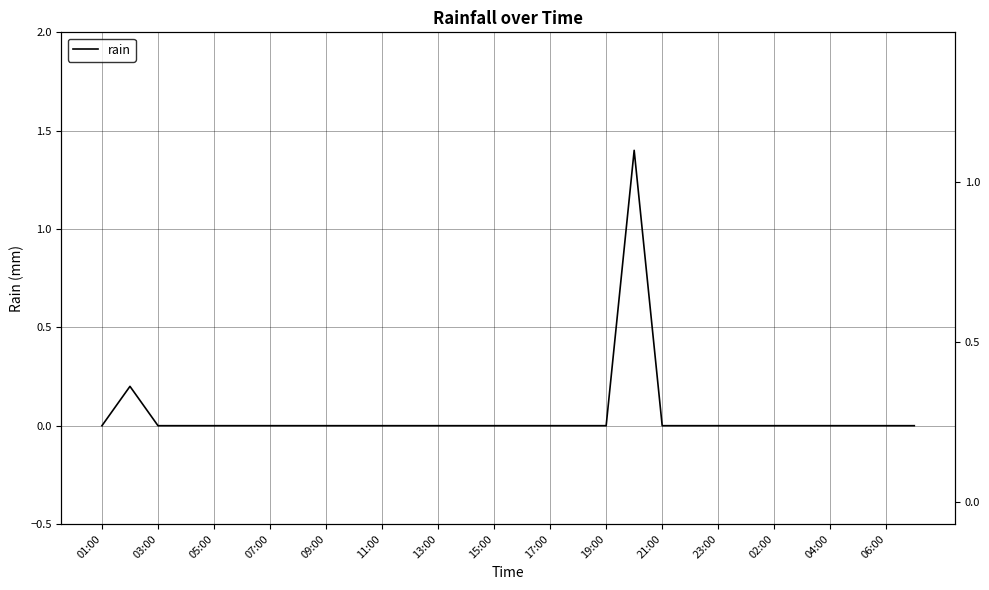

Where is the data nearest to the value 0?

01:00